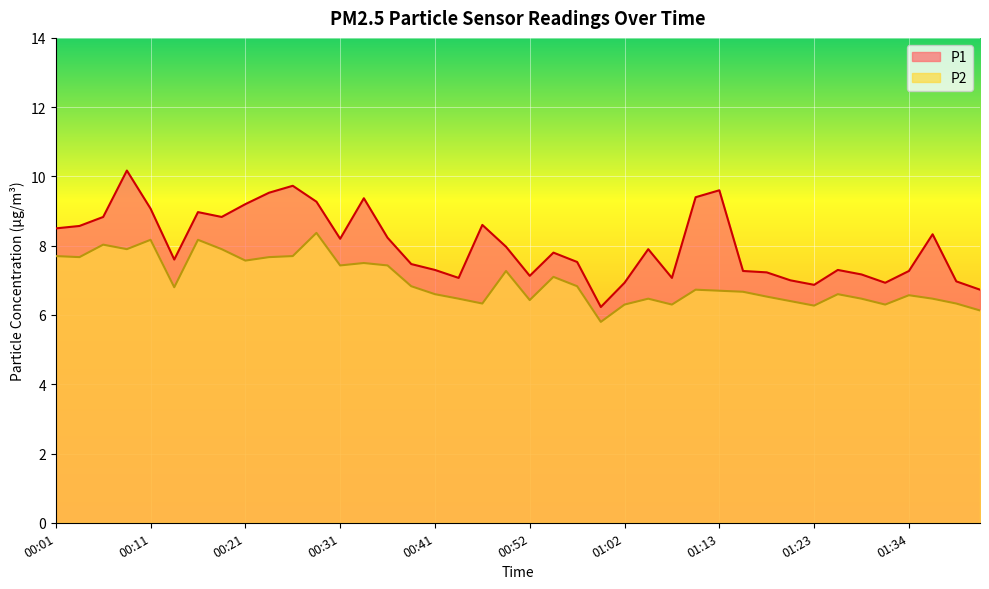

What is the greatest value displayed?

10.2